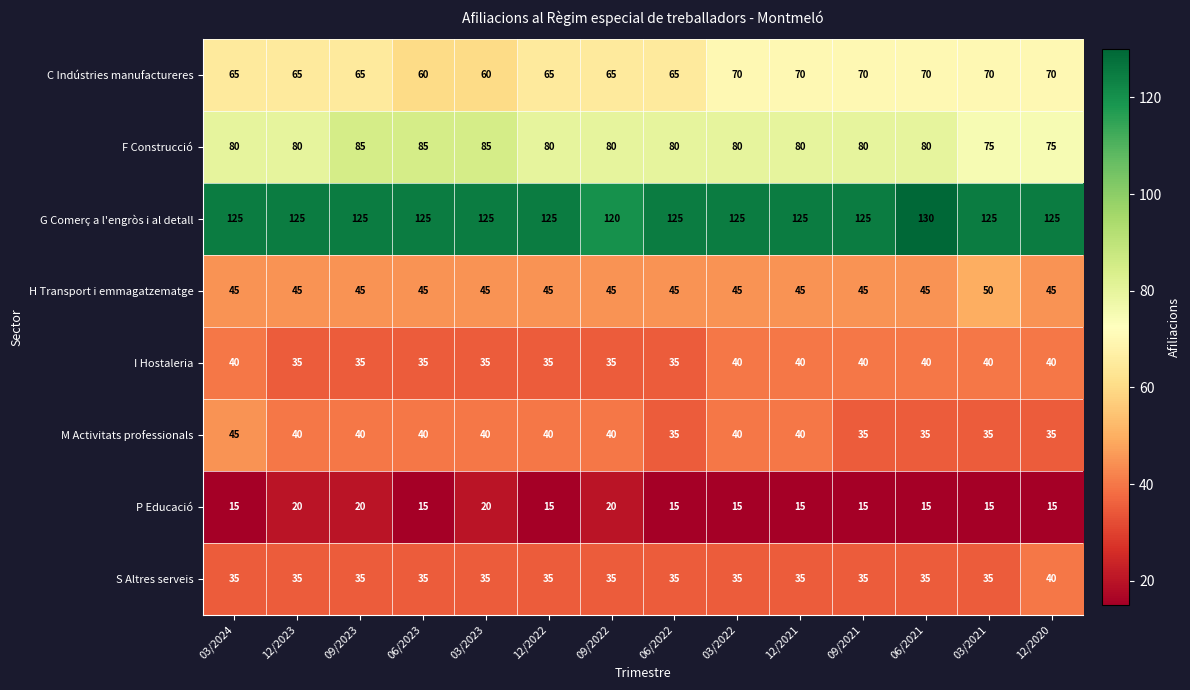

What is the difference between the second highest and minimum values in the I Hostaleria series?

5